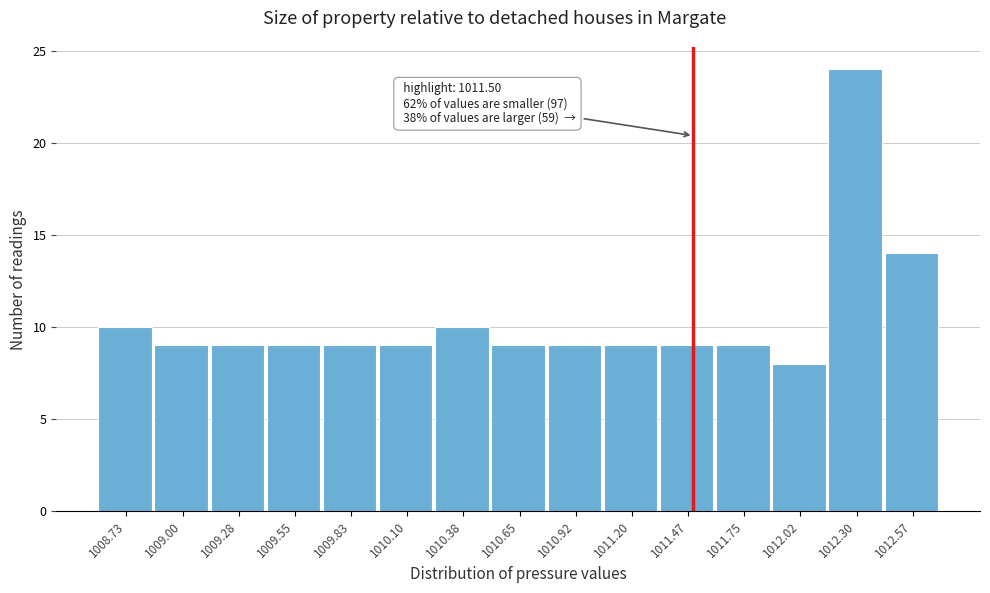

Which range on the x-axis has the tallest bar?

1012.15 to 1012.45